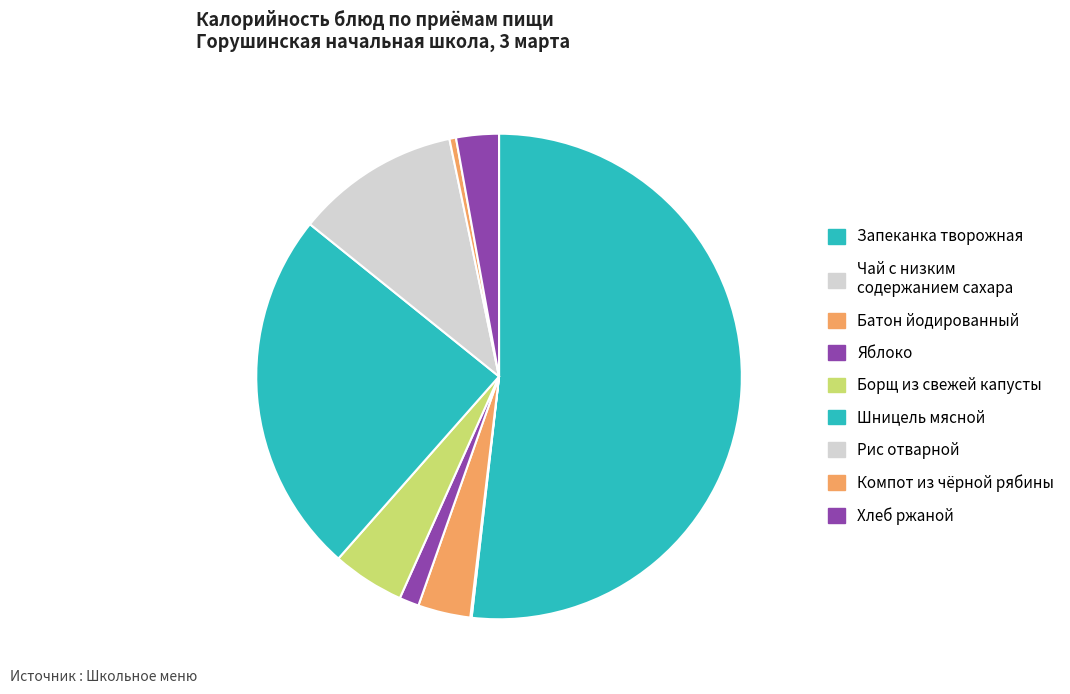

Combined, what portion of the pie is Запеканка творожная and Рис отварной?

62.7%